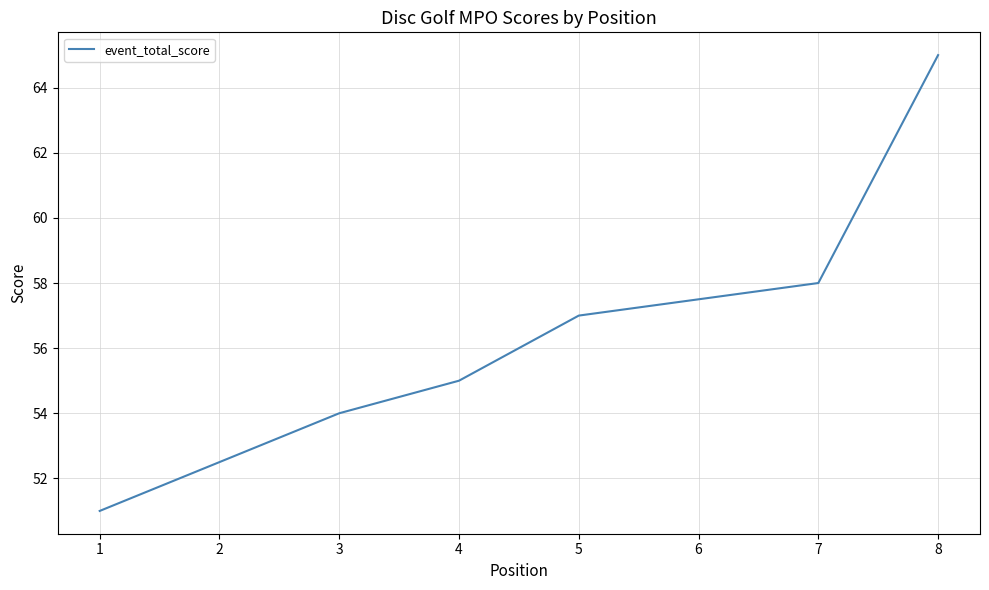

Rank the categories by value from lowest to highest.

1, 1, 3, 4, 5, 5, 7, 8